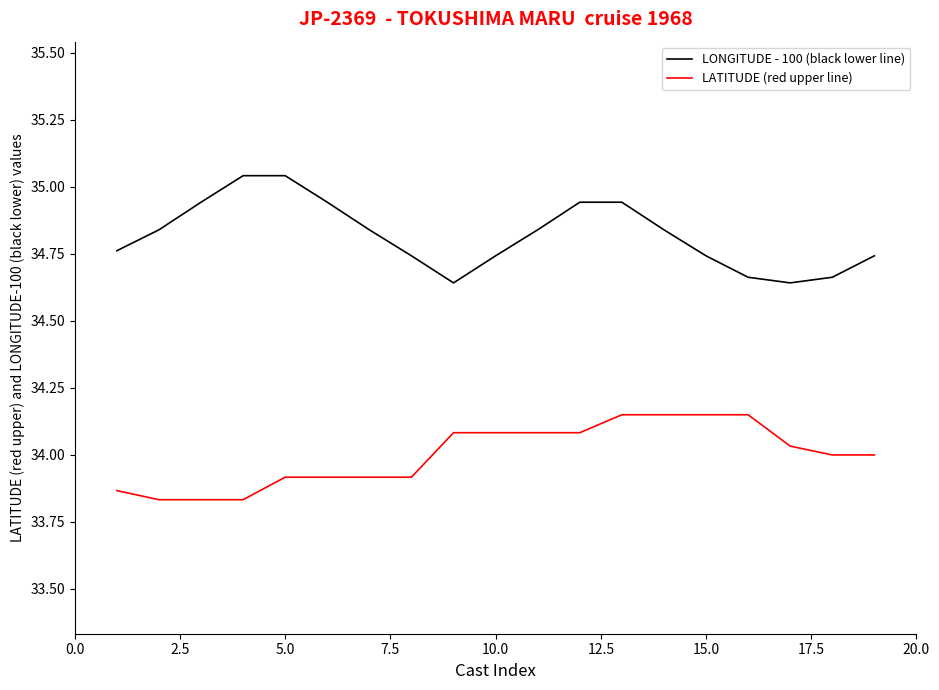

What is the difference between the maximum and minimum values in the LATITUDE (red upper line) series?

0.3